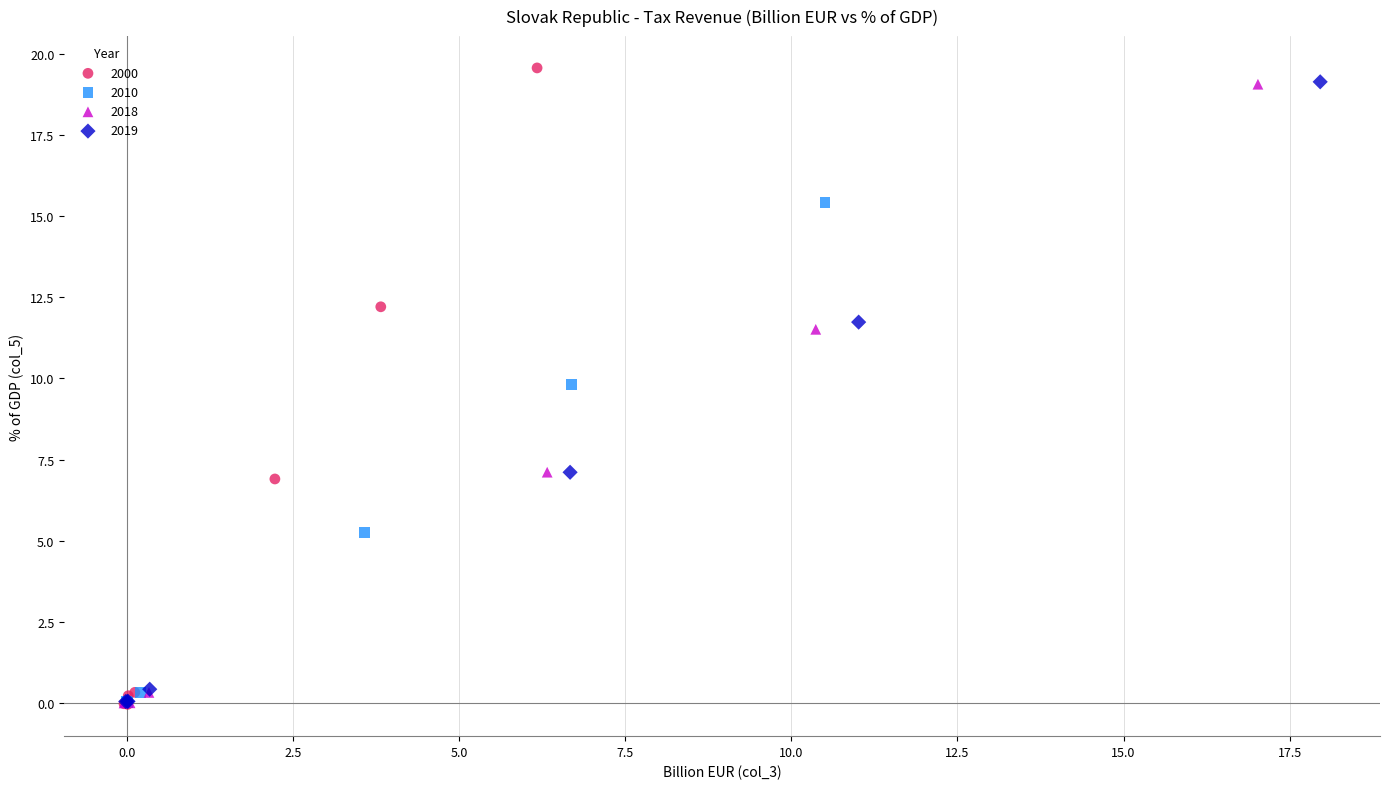

What are all the series names shown in the legend?

2000, 2010, 2018, 2019